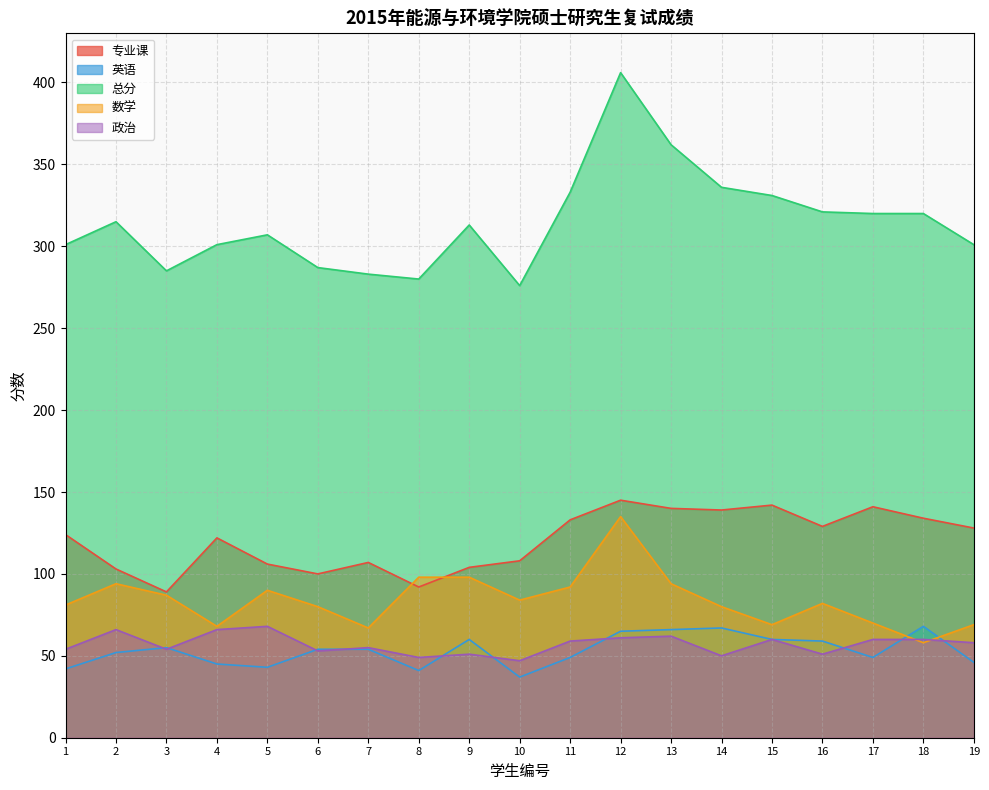

In 专业课, how many points are higher than both neighbors (excluding endpoints)?

5